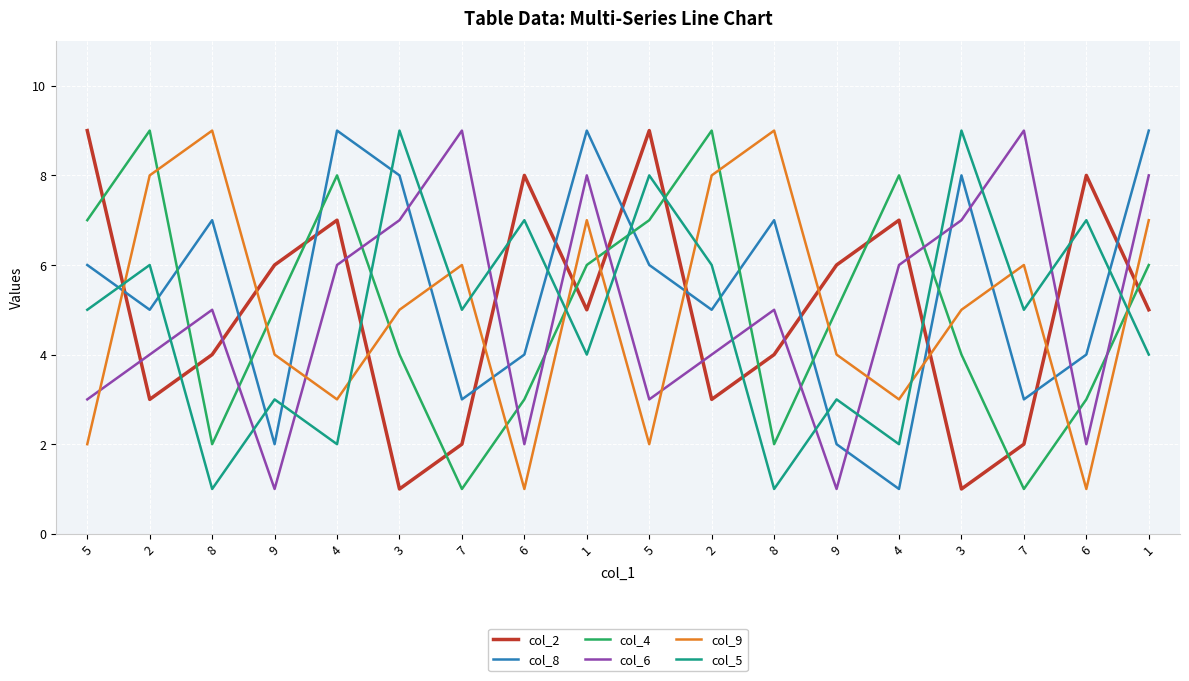

The value of col_2 at 1 is 5. True or false?

True